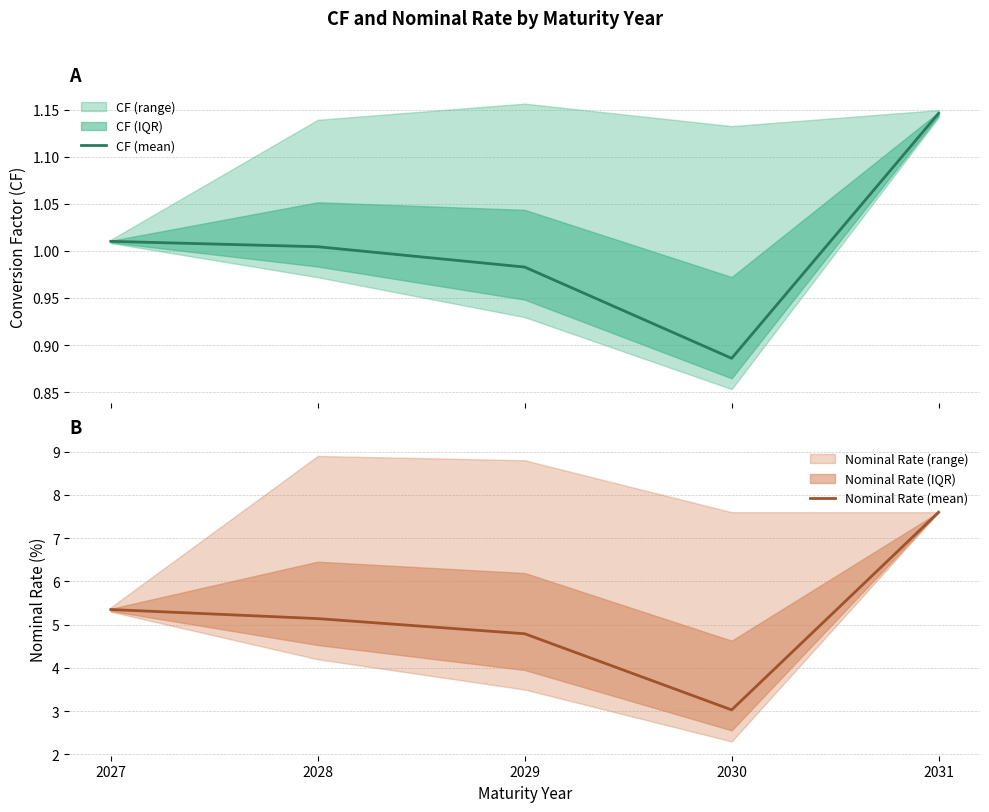

Reading right to left, what are all the values shown in this chart?

CF (mean): 1.1	0.9	1.0	1.0	1.0
Nominal Rate (mean): 7.6	3.0	4.8	5.1	5.3